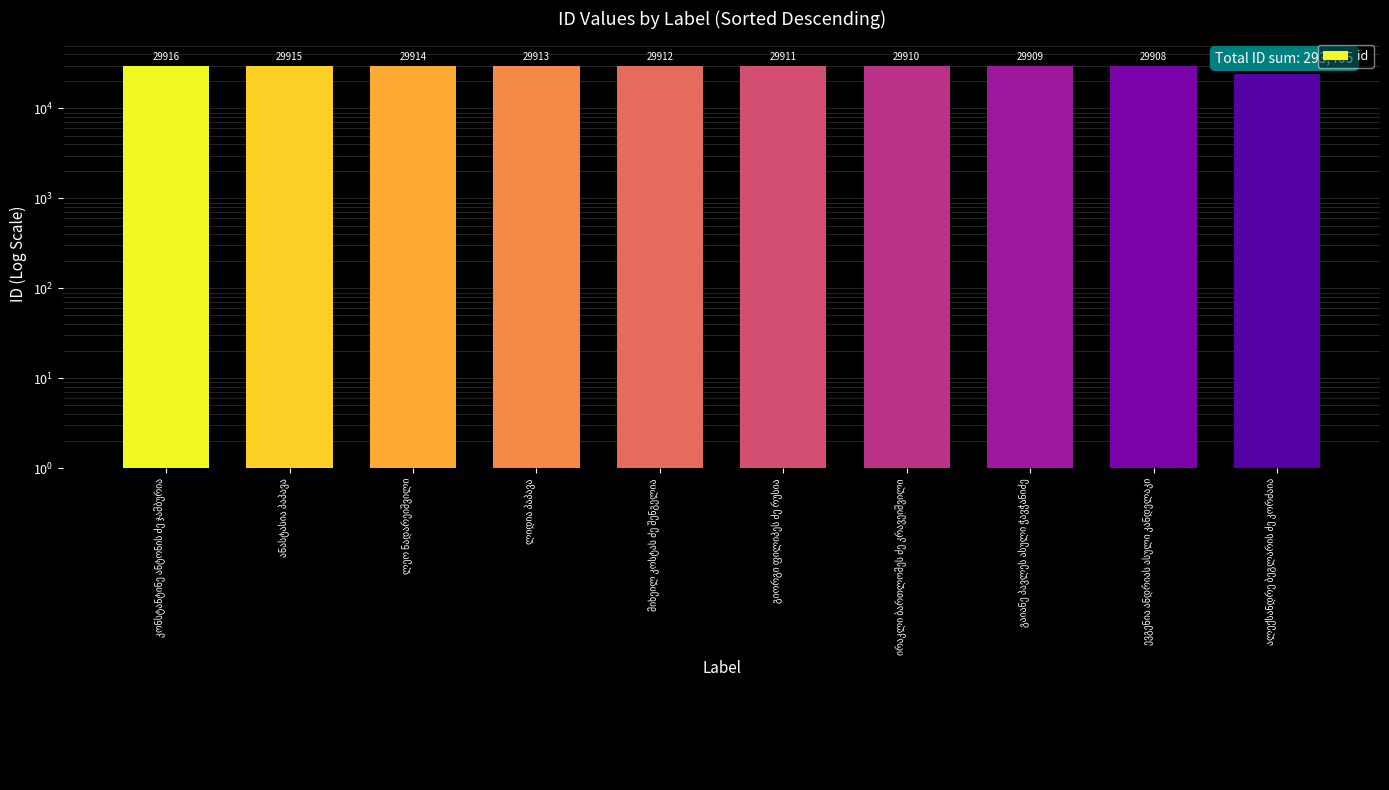

Does the chart contain any negative values?

No